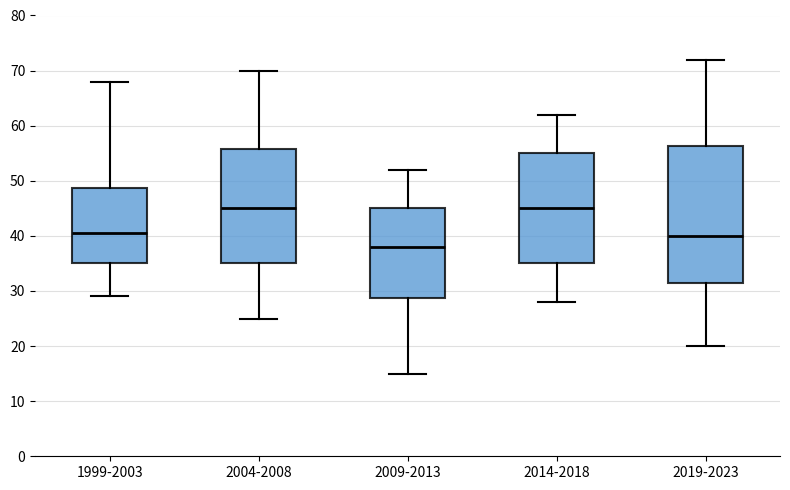

Where does the median line of the box for 2014-2018 sit on the y-axis? The values are not printed on the chart, so give them approximately, as read against the axis.

45